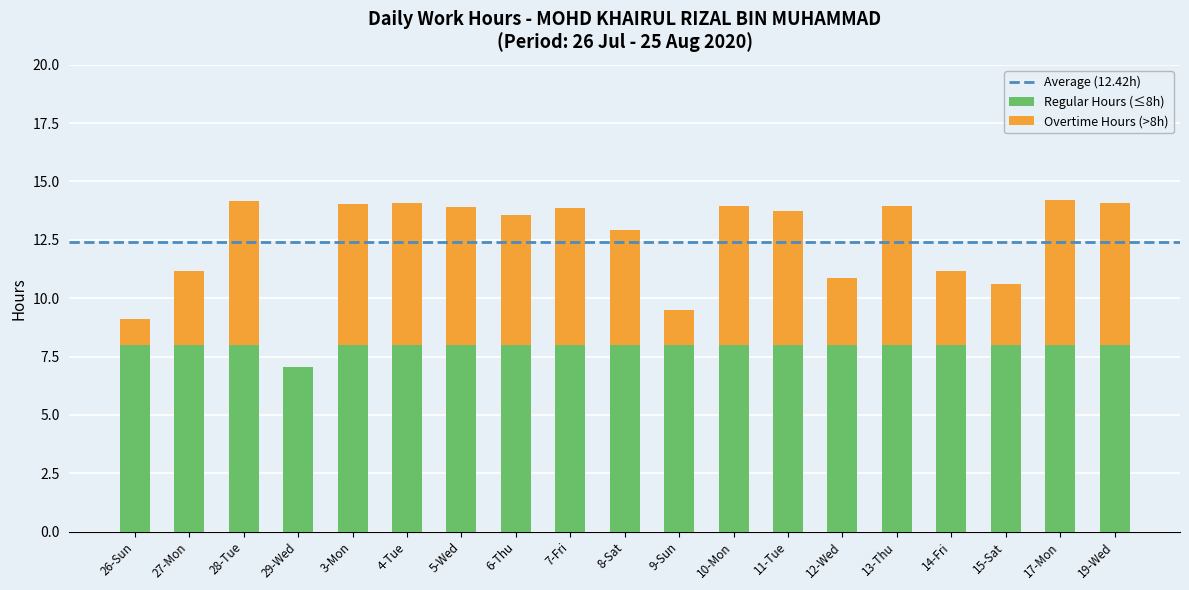

True or false: Regular Hours (≤8h) has a value of 5.4 at 28-Tue.

False